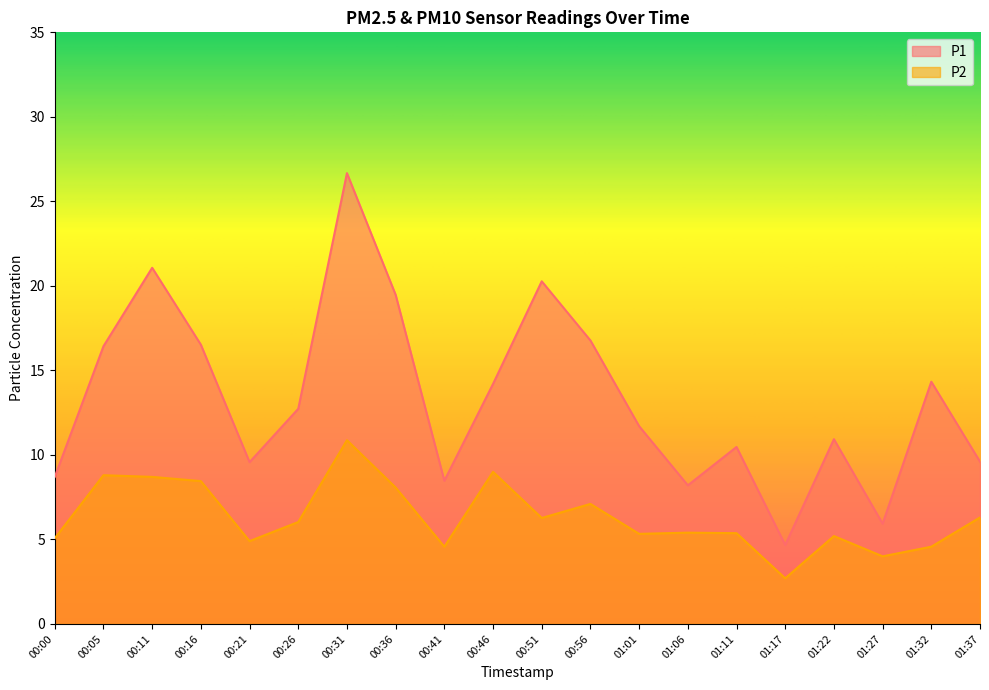

True or false: P2 and P1 cross at least once.

False